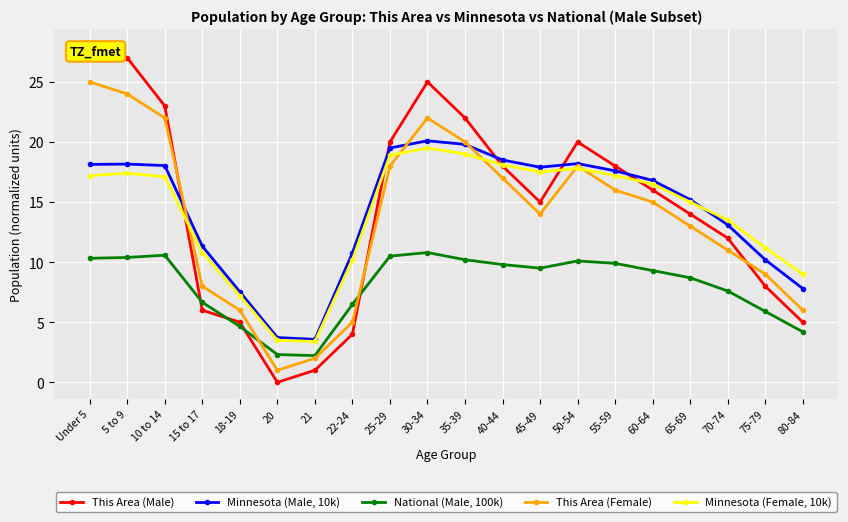

Where is Minnesota (Female, 10k) nearest to the value 11?

15 to 17